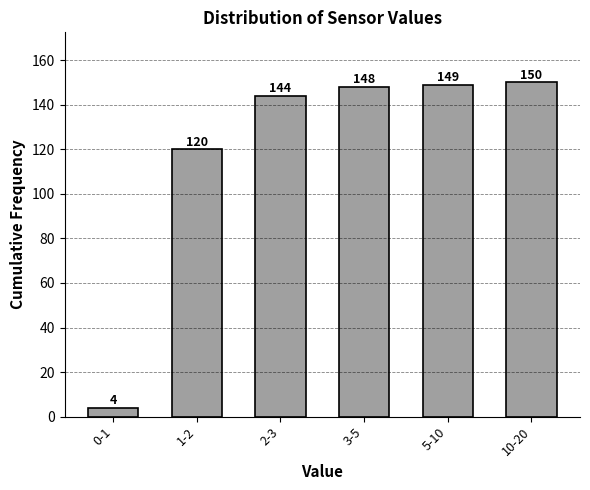

Reading left to right, list all the values displayed in this chart.

0-1=4	1-2=120	2-3=144	3-5=148	5-10=149	10-20=150